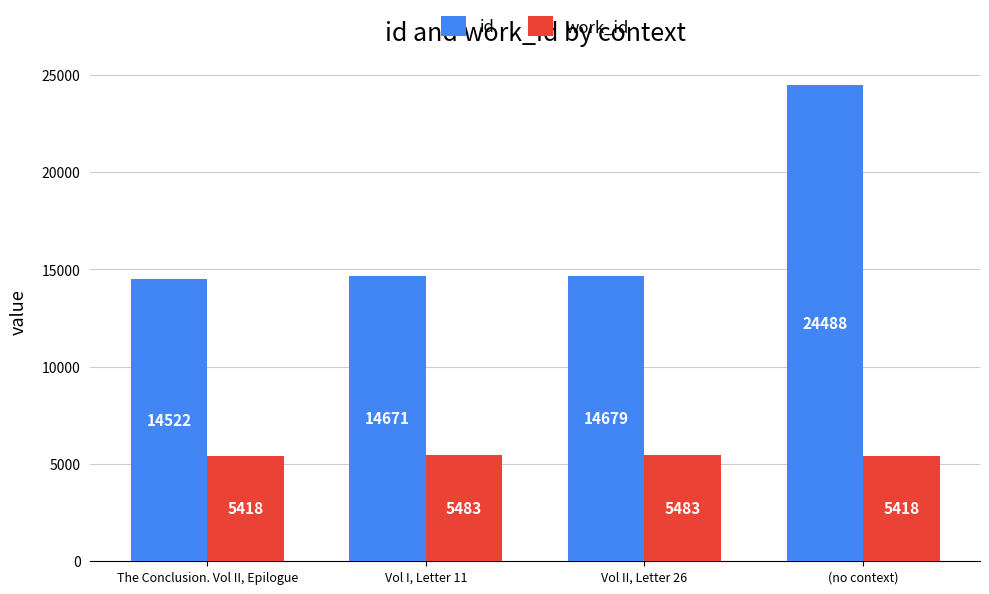

Reading left to right, transcribe all the data shown in this chart.

id: The Conclusion. Vol II, Epilogue=14522	Vol I, Letter 11=14671	Vol II, Letter 26=14679	(no context)=24488
work_id: The Conclusion. Vol II, Epilogue=5418	Vol I, Letter 11=5483	Vol II, Letter 26=5483	(no context)=5418